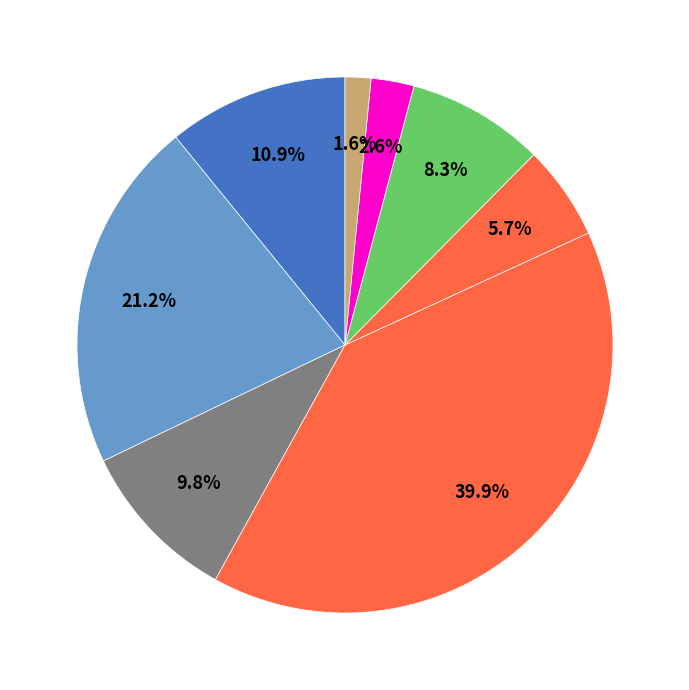

Count the number of slices in the pie.

8